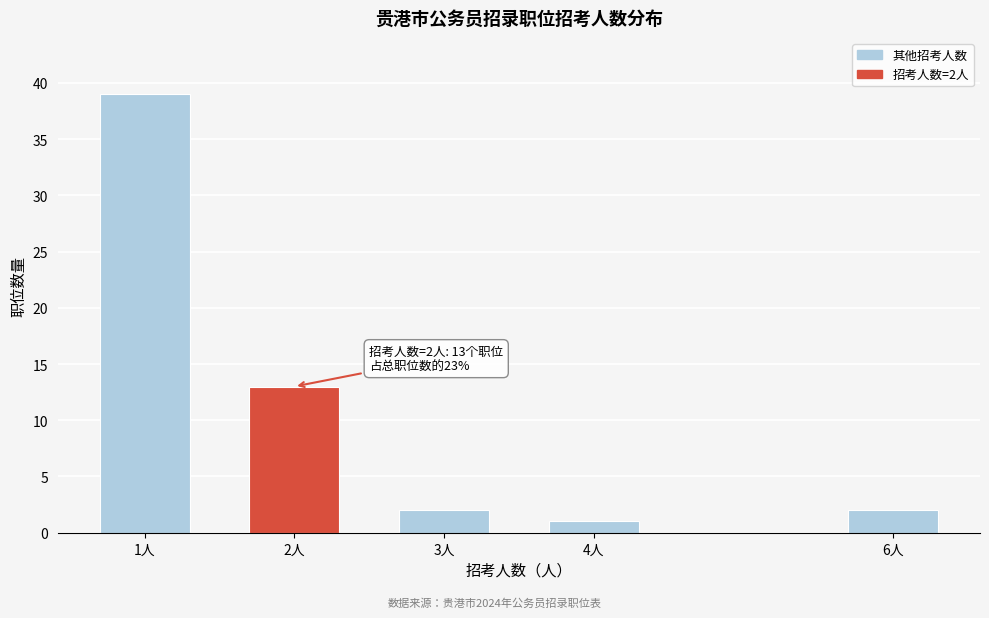

Reading right to left, extract all data points from this chart.

6人=2	4人=1	3人=2	2人=13	1人=39